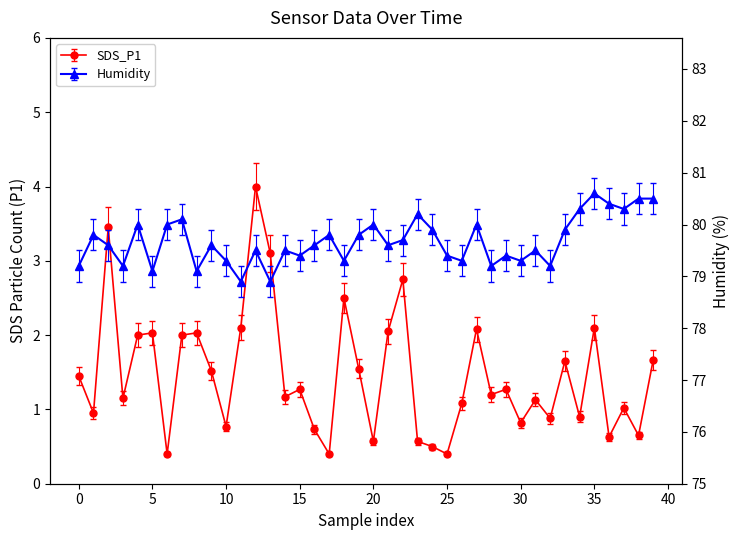

True or false: SDS_P1 and Humidity cross at least once.

False